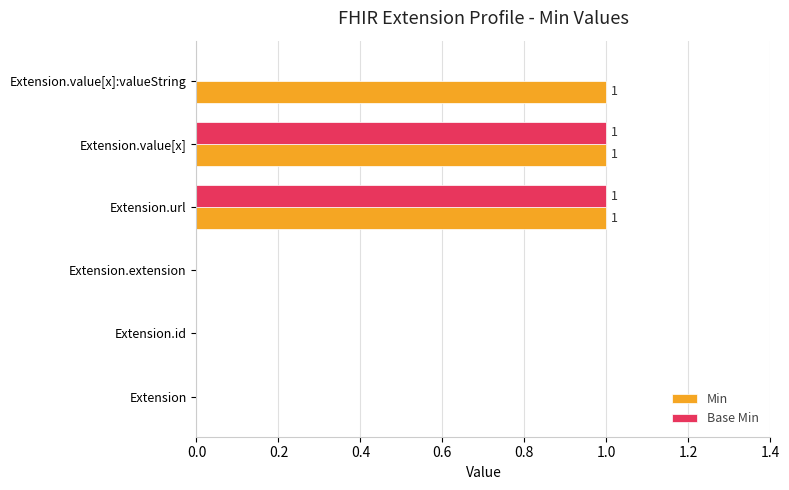

What is the sum of all Base Min values?

2